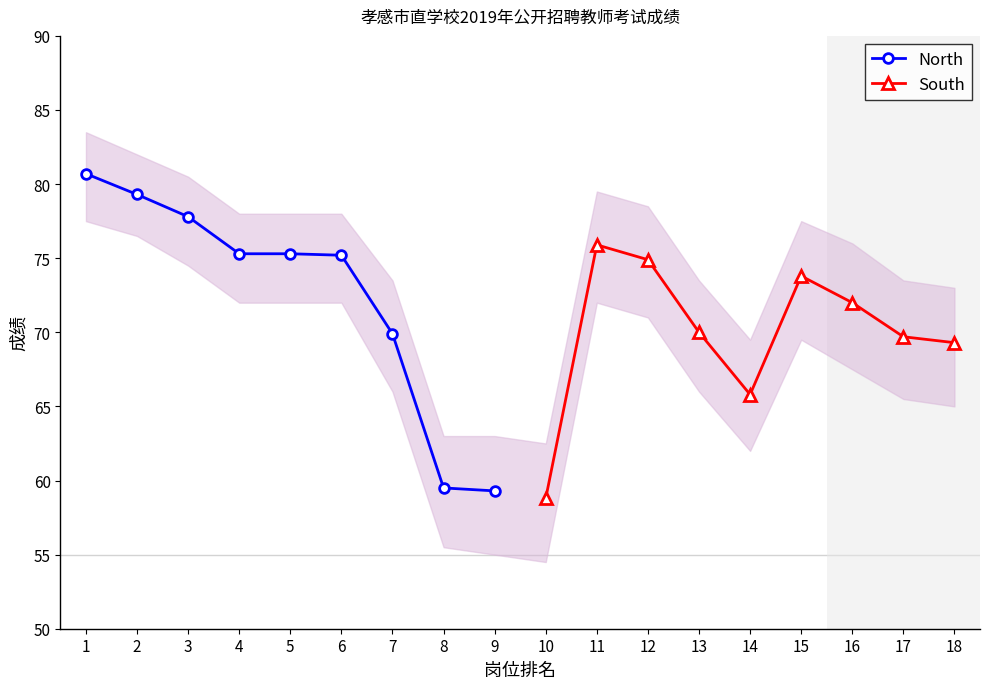

What is the sum of the South values at 15 and 10?

132.6